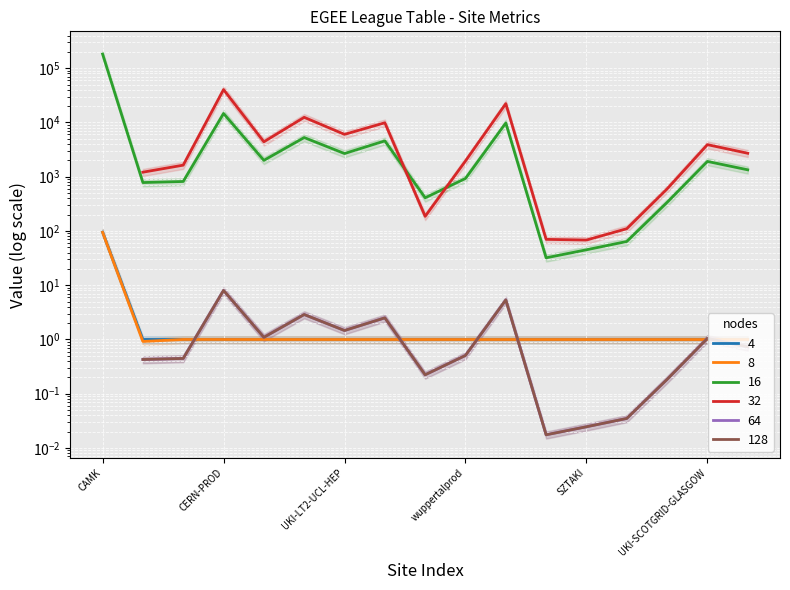

How many categories are shown in the chart?

17